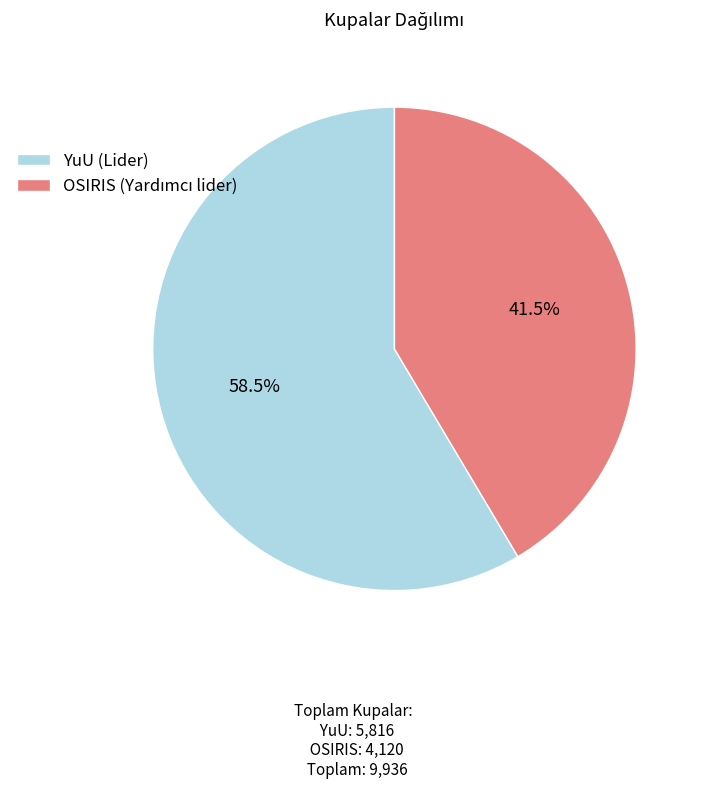

Which slice represents more than half of the pie?

YuU (Lider)